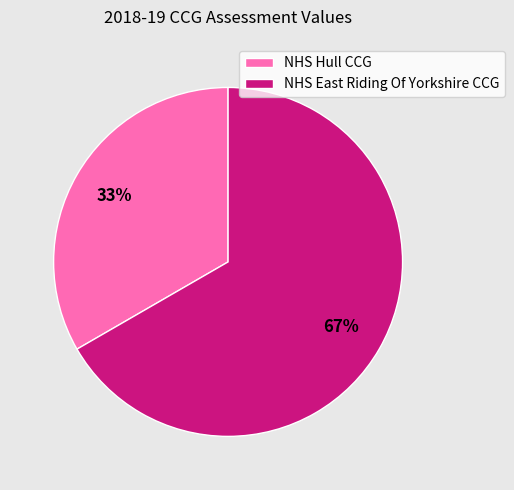

Which slice is the smallest?

NHS Hull CCG